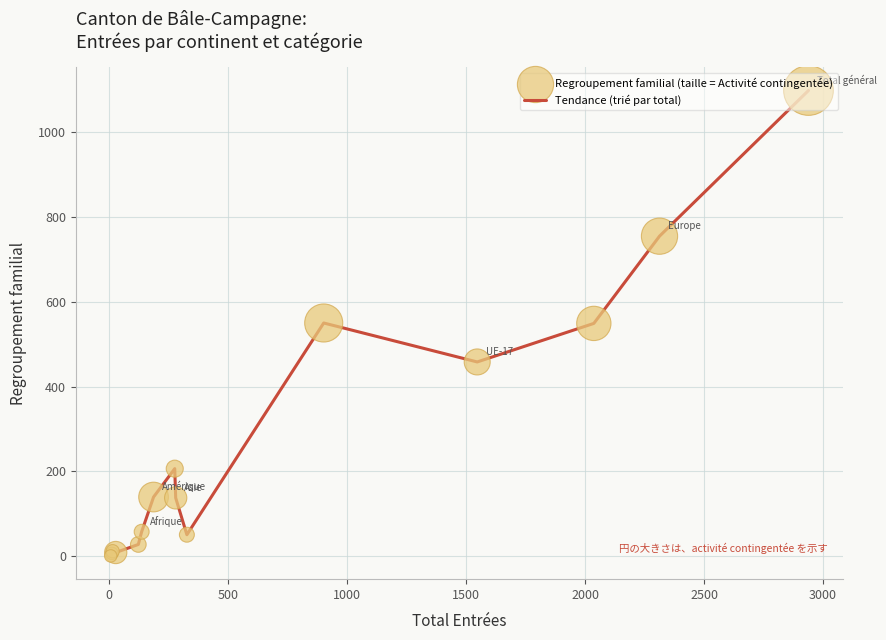

What is the maximum value shown in the chart?

1099